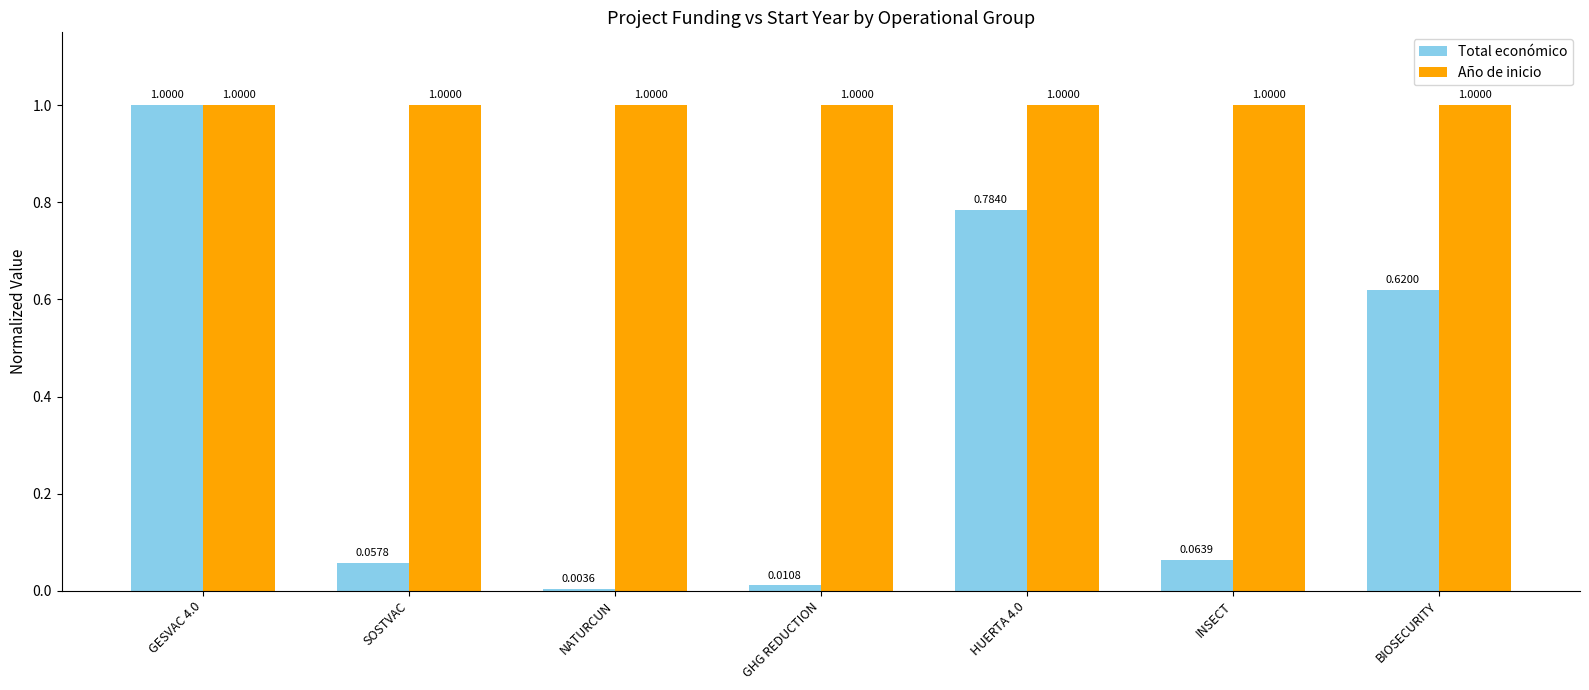

What is the sum of the Año de inicio values at BIOSECURITY and HUERTA 4.0?

2.0